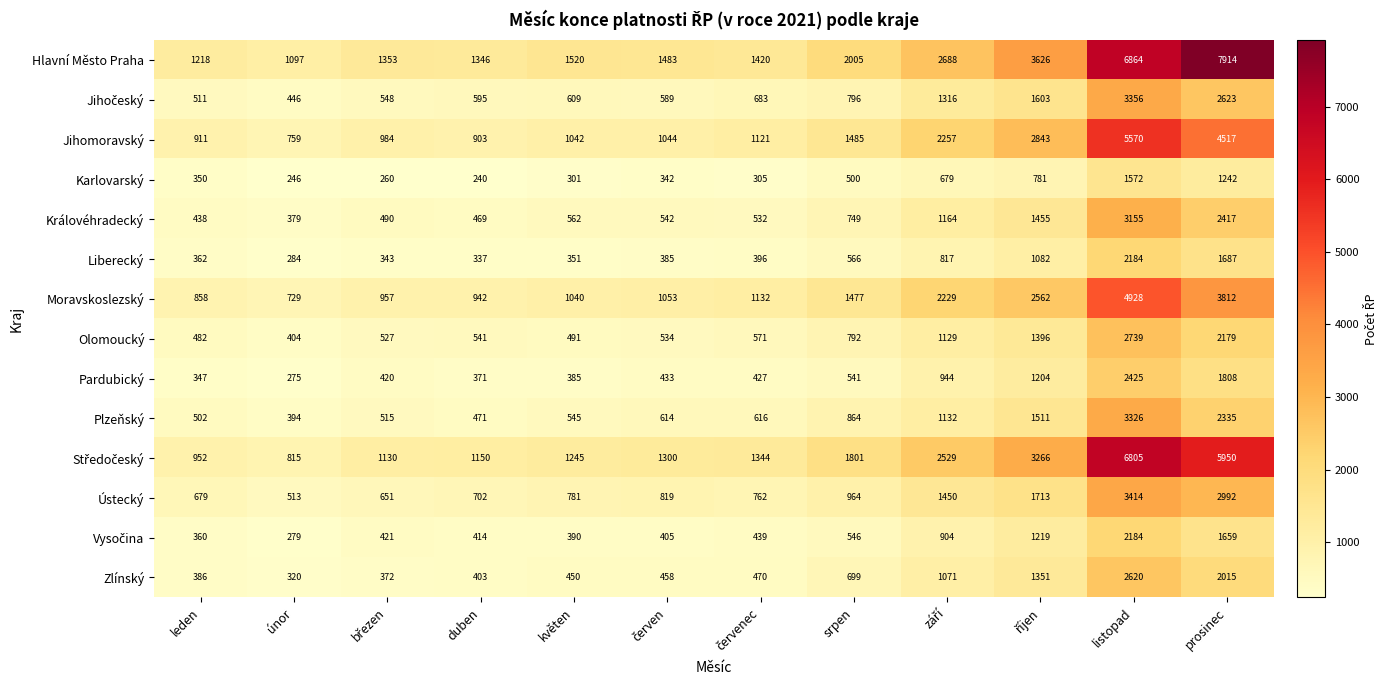

Which series has the largest total across all categories?

Hlavní Město Praha